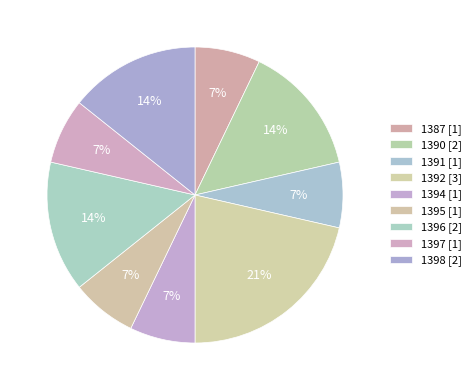

What percentage is the 1392 slice, to the nearest percent?

21%